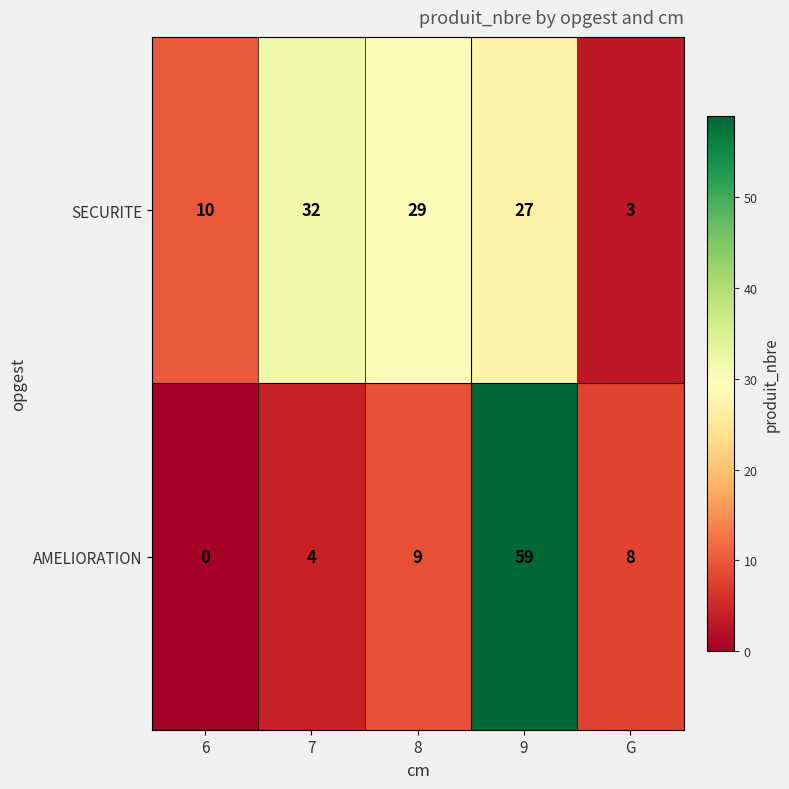

What is the sum of the AMELIORATION values at G and 7?

12